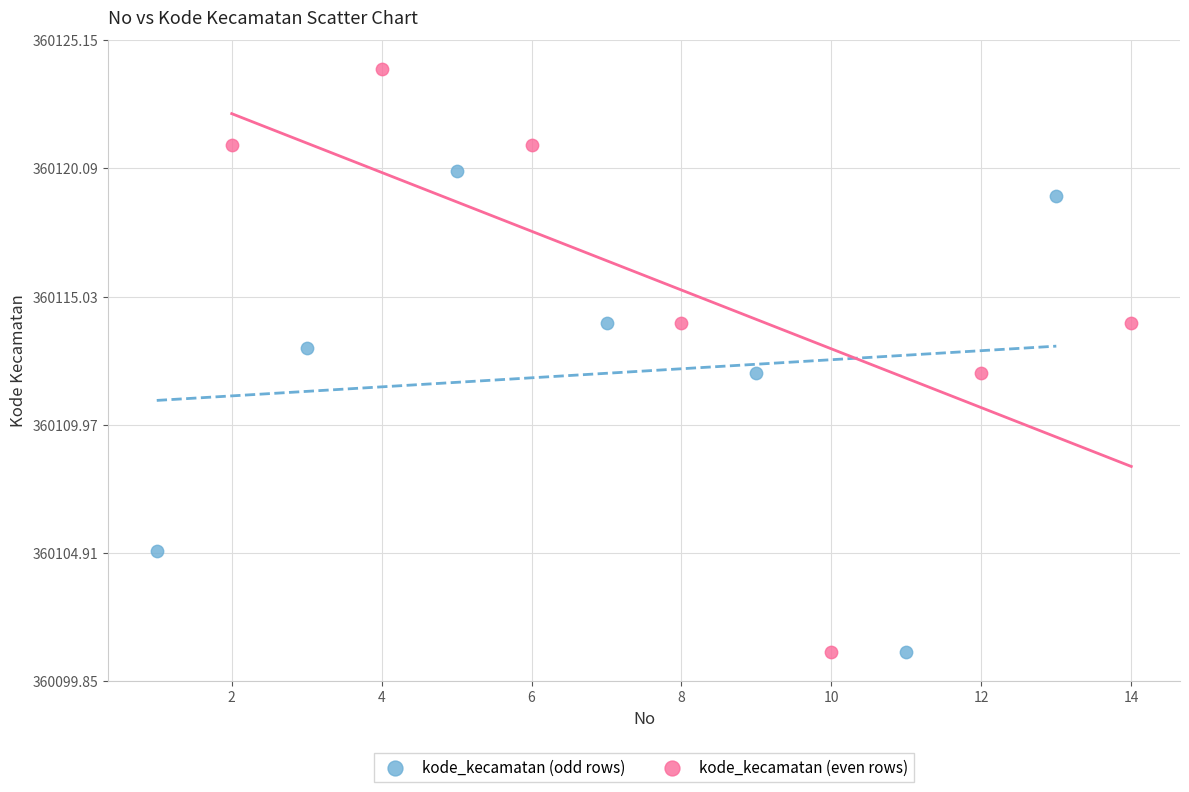

Which series reaches the maximum Y coordinate?

kode_kecamatan (even rows)